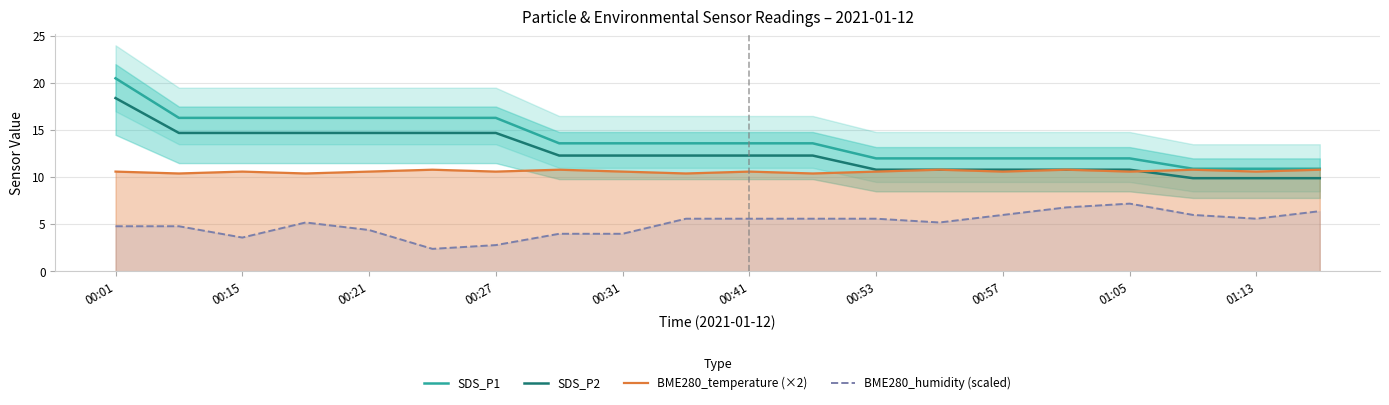

Where does the SDS_P1 series first go above 13?

00:01